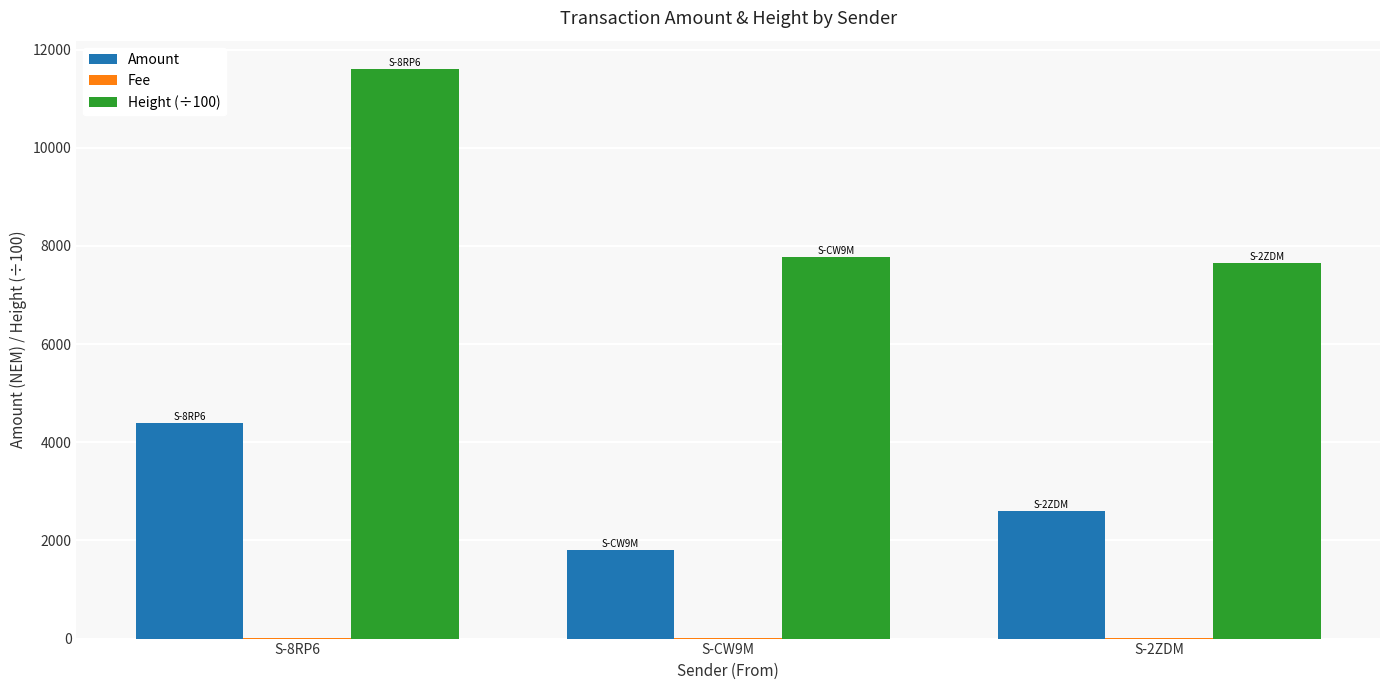

What is the sum of all Height (÷100) values?

27048.1